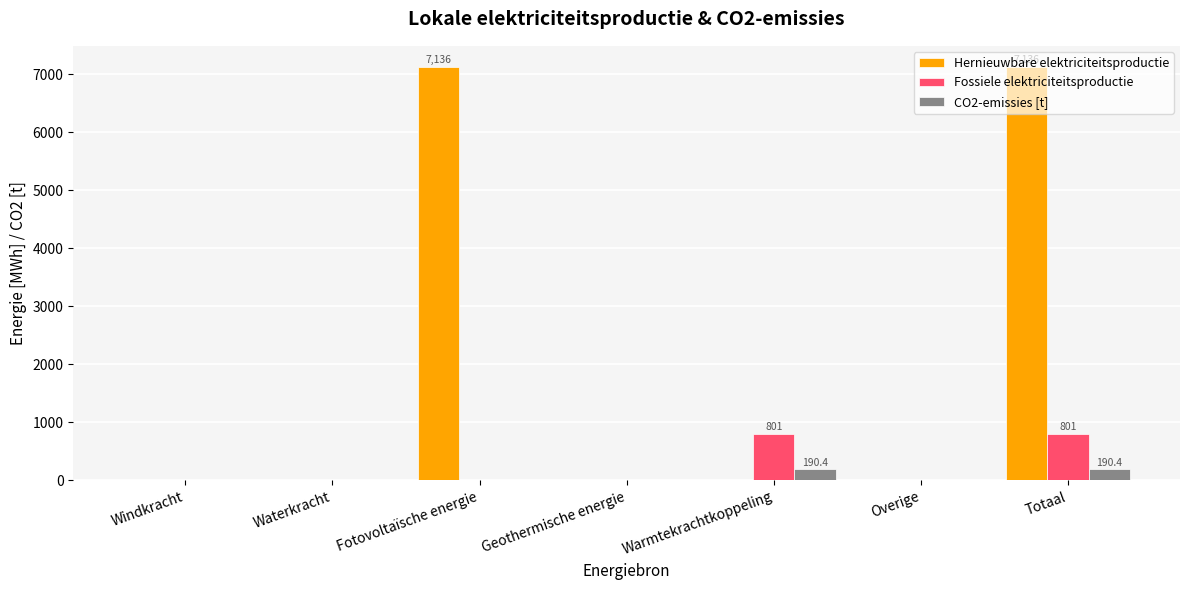

Between Fotovoltaïsche energie and Overige, which series saw the biggest shift?

Hernieuwbare elektriciteitsproductie